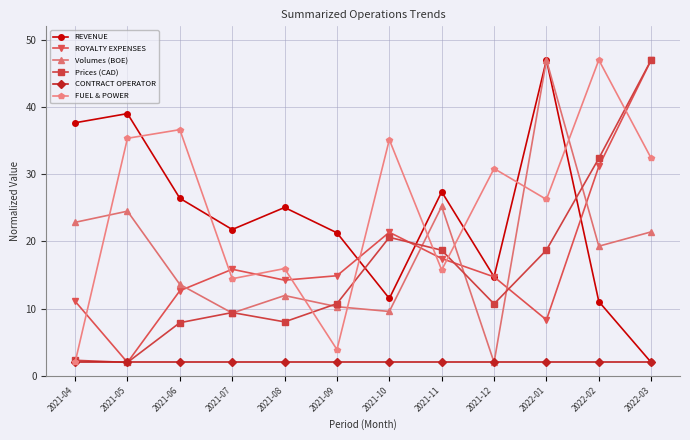

What value does the REVENUE series have at 2021-06?

26.4